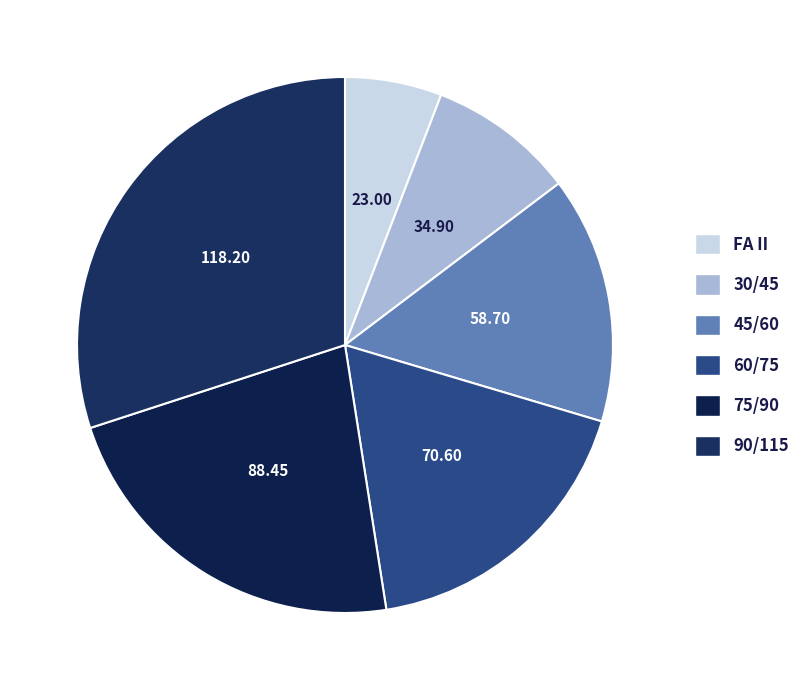

Is there a majority slice in this chart?

No